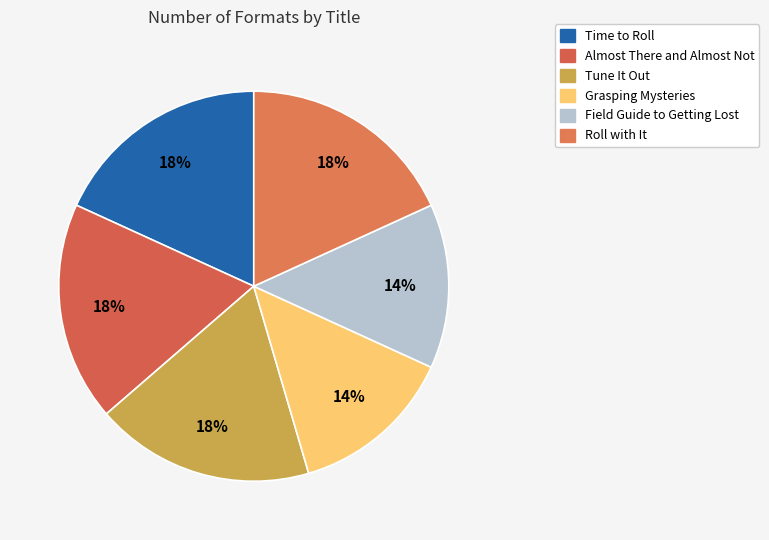

Does any single category account for the majority?

No